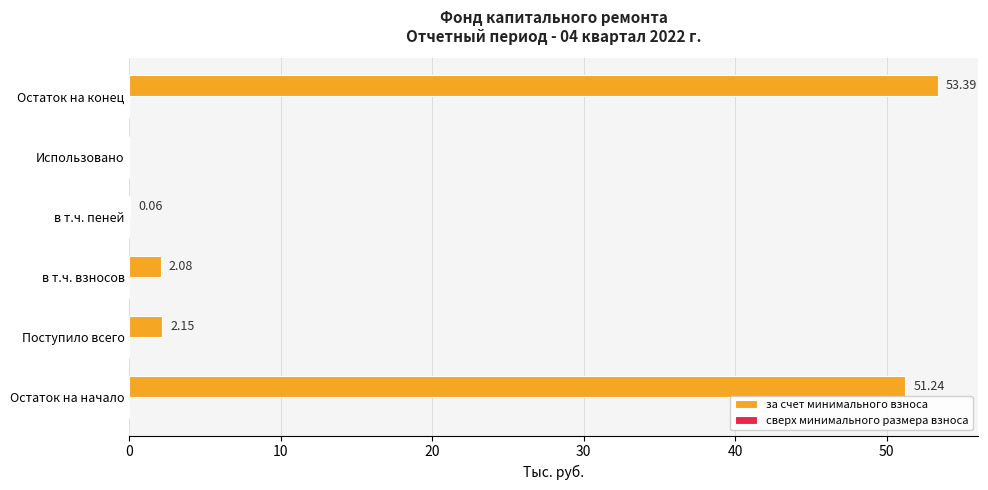

Where is the data nearest to the value 26?

Поступило всего